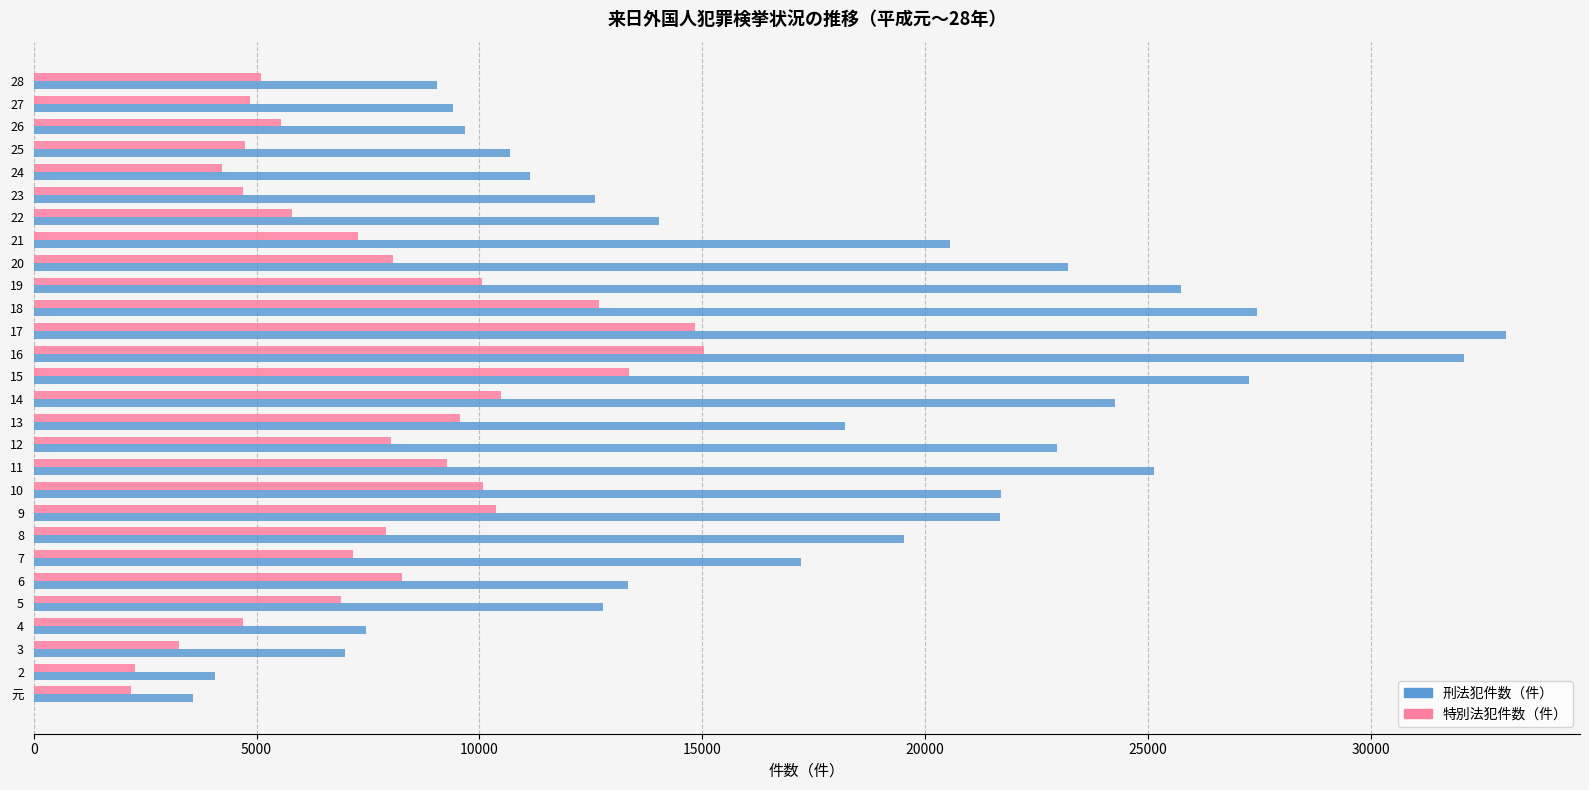

Is the value of 刑法犯件数（件） at 6 greater than the value of 特別法犯件数（件） at 16?

No